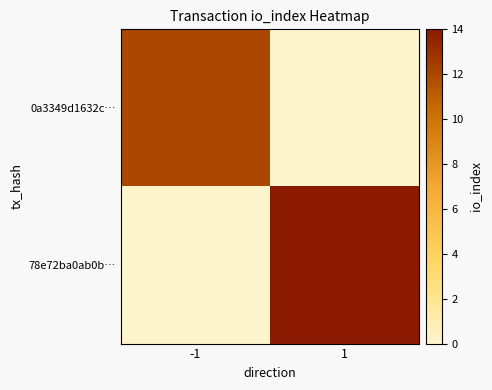

What is the total value across all series at -1?

12